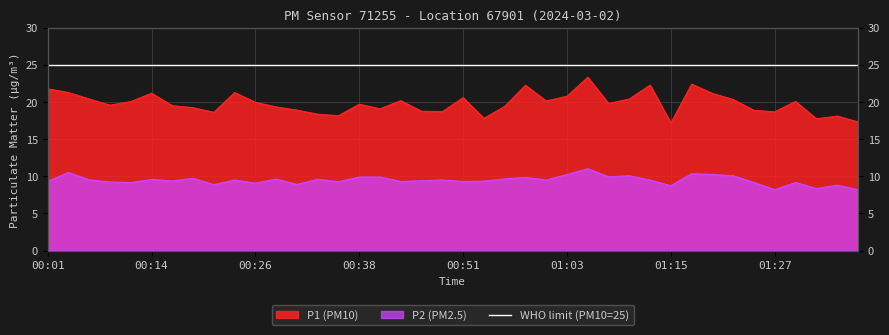

At which category does the chart reach its minimum across all series?

01:27